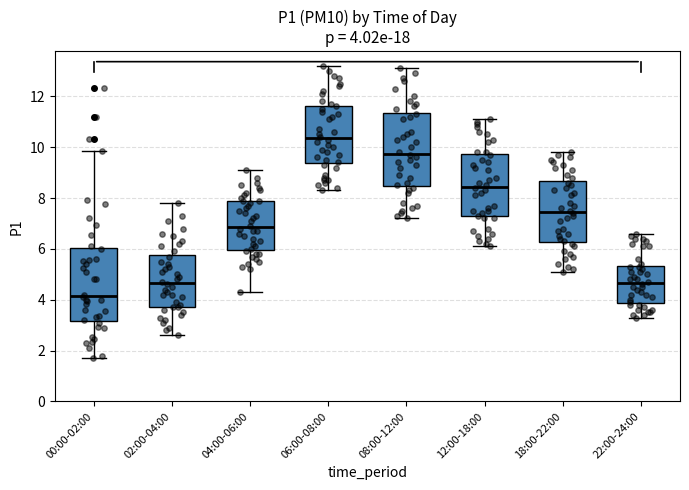

Which box has the lowest median line?

00:00-02:00